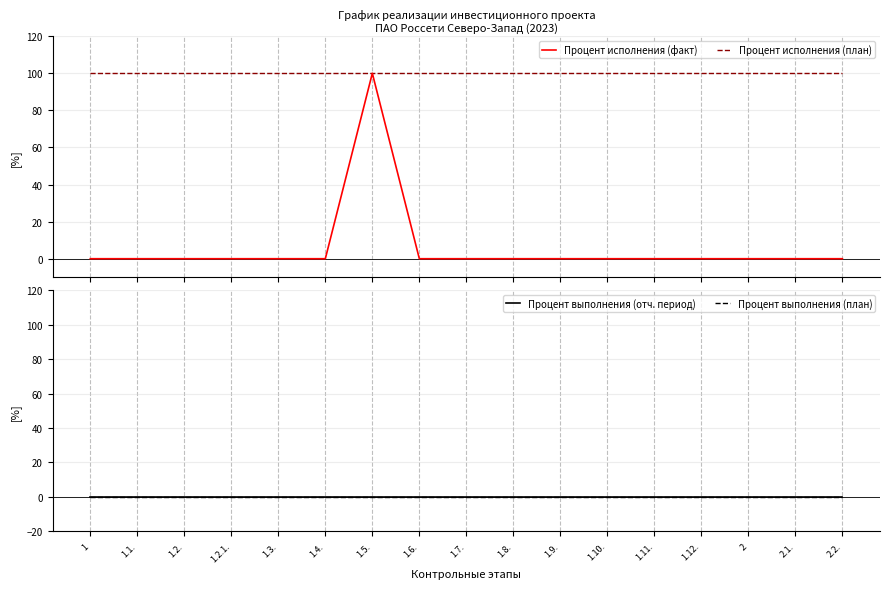

What is the minimum value for Процент исполнения (план)?

100